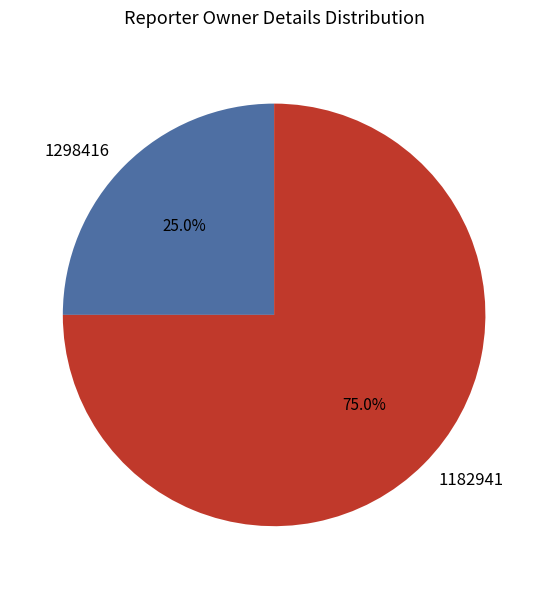

To the nearest percent, what is the difference between the 1298416 and 1182941 slice percentages?

50%